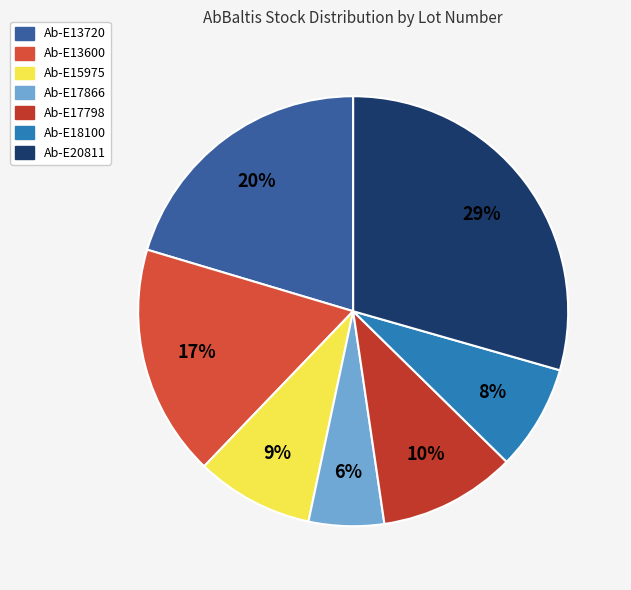

Does Ab-E17798 account for over 50% of the chart?

No